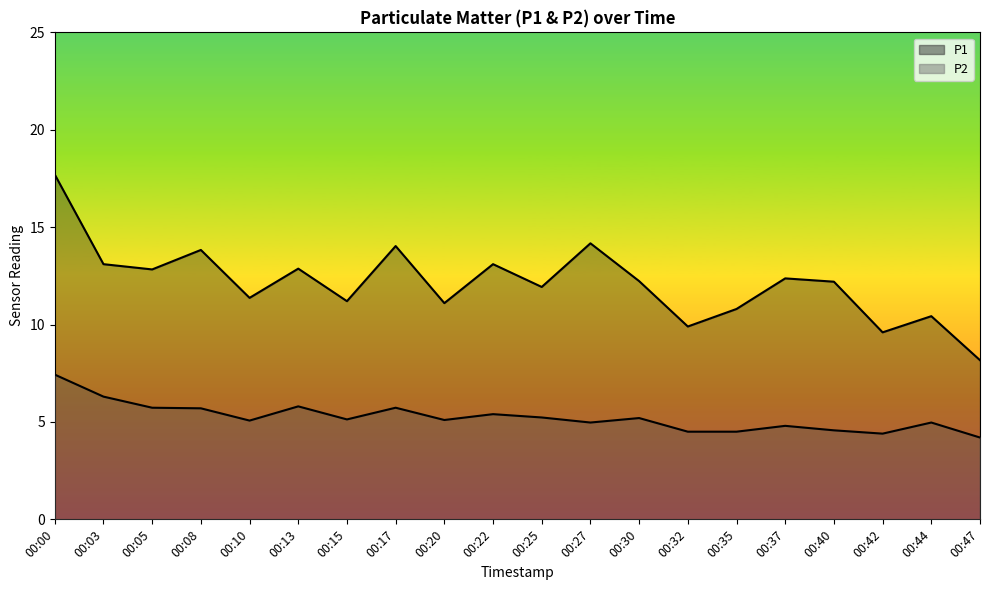

At 00:10, list the series in order from largest to smallest.

P1, P2